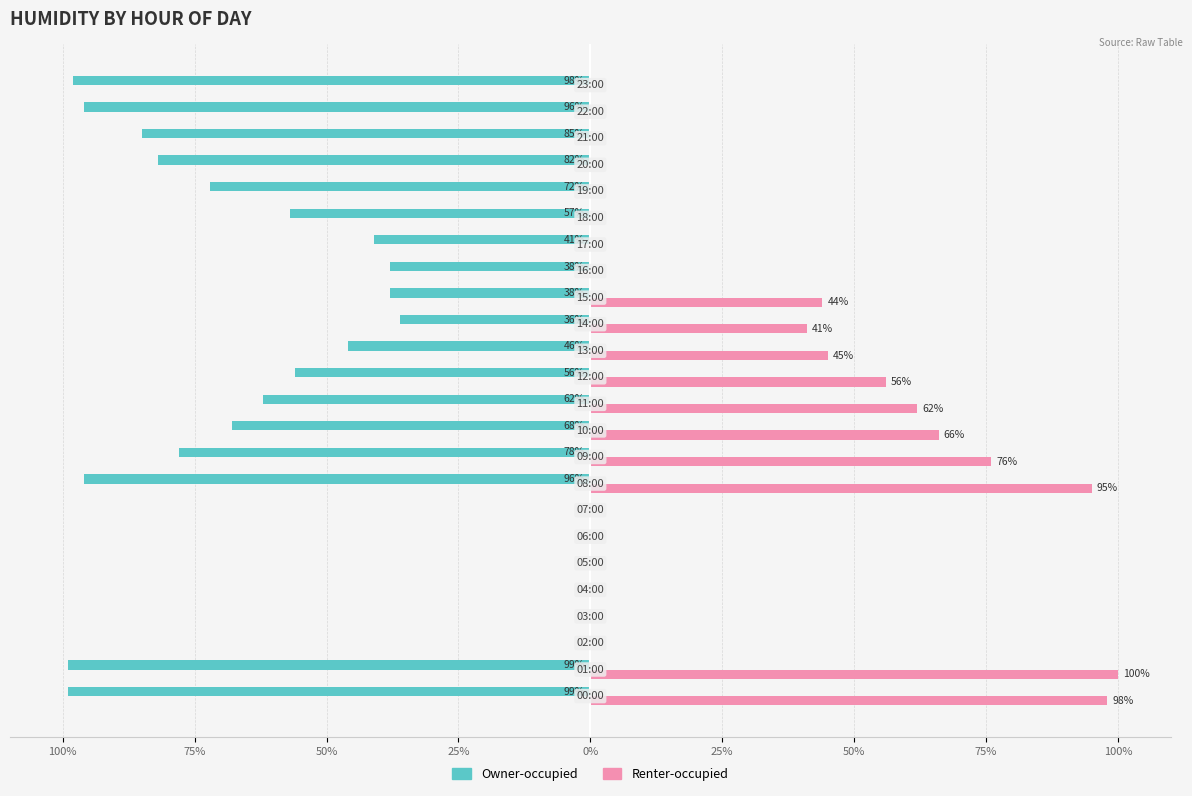

What are all the series names shown in the legend?

Owner-occupied, Renter-occupied